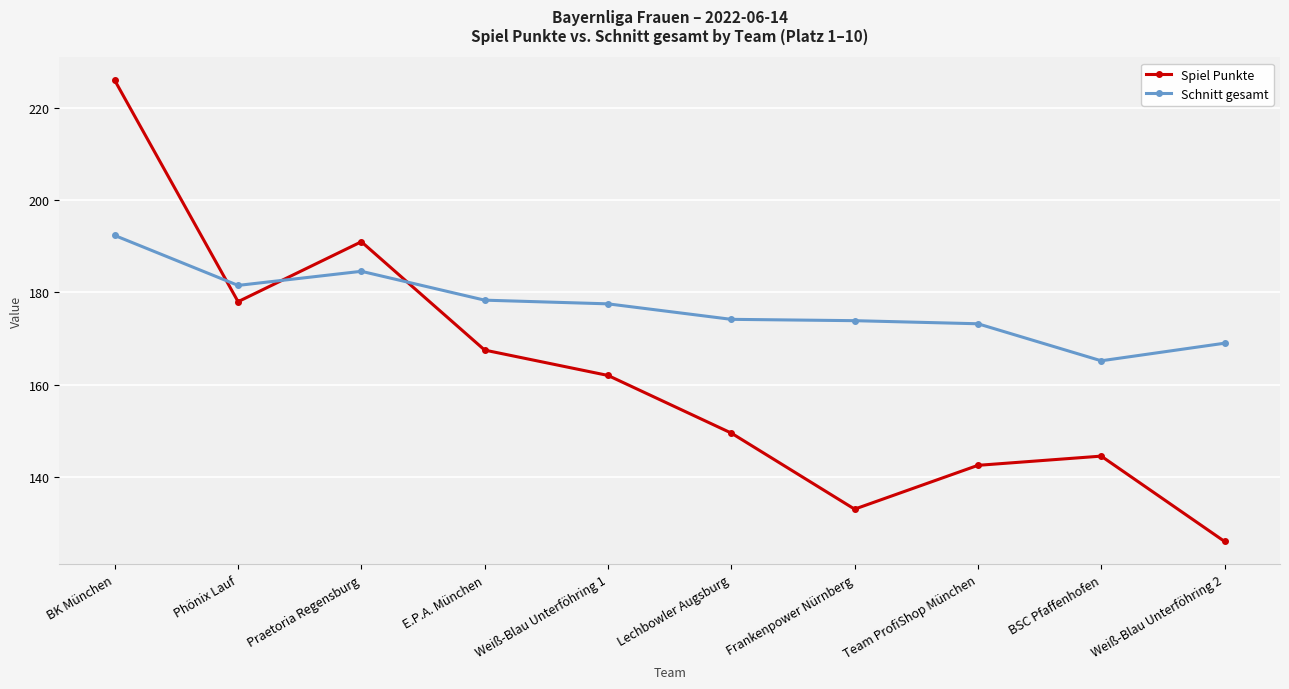

At how many categories does at least one series exceed 142?

10